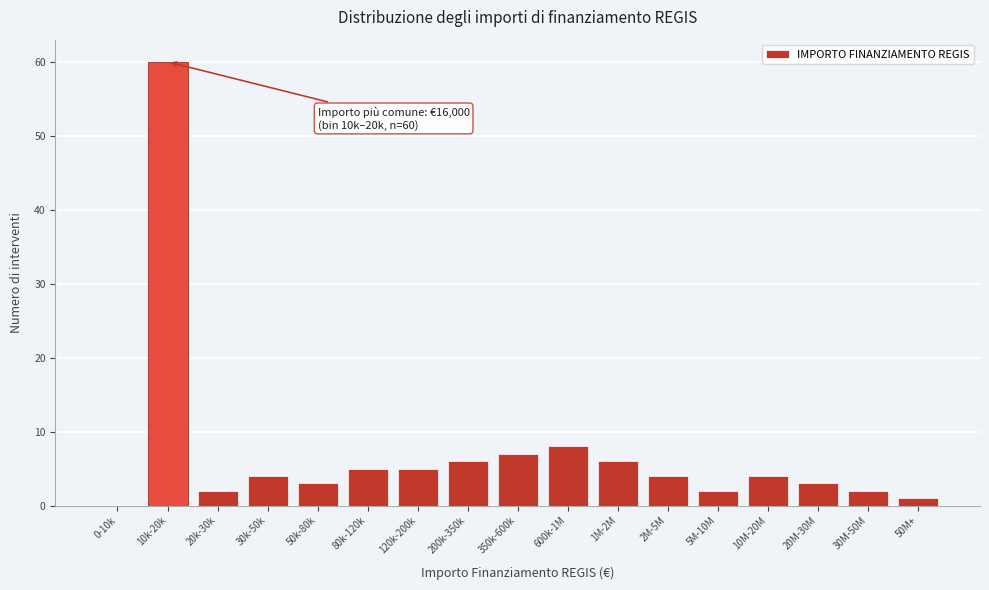

Reading left to right, transcribe all the data shown in this chart.

0-10k=0	10k-20k=60	20k-30k=2	30k-50k=4	50k-80k=3	80k-120k=5	120k-200k=5	200k-350k=6	350k-600k=7	600k-1M=8	1M-2M=6	2M-5M=4	5M-10M=2	10M-20M=4	20M-30M=3	30M-50M=2	50M+=1